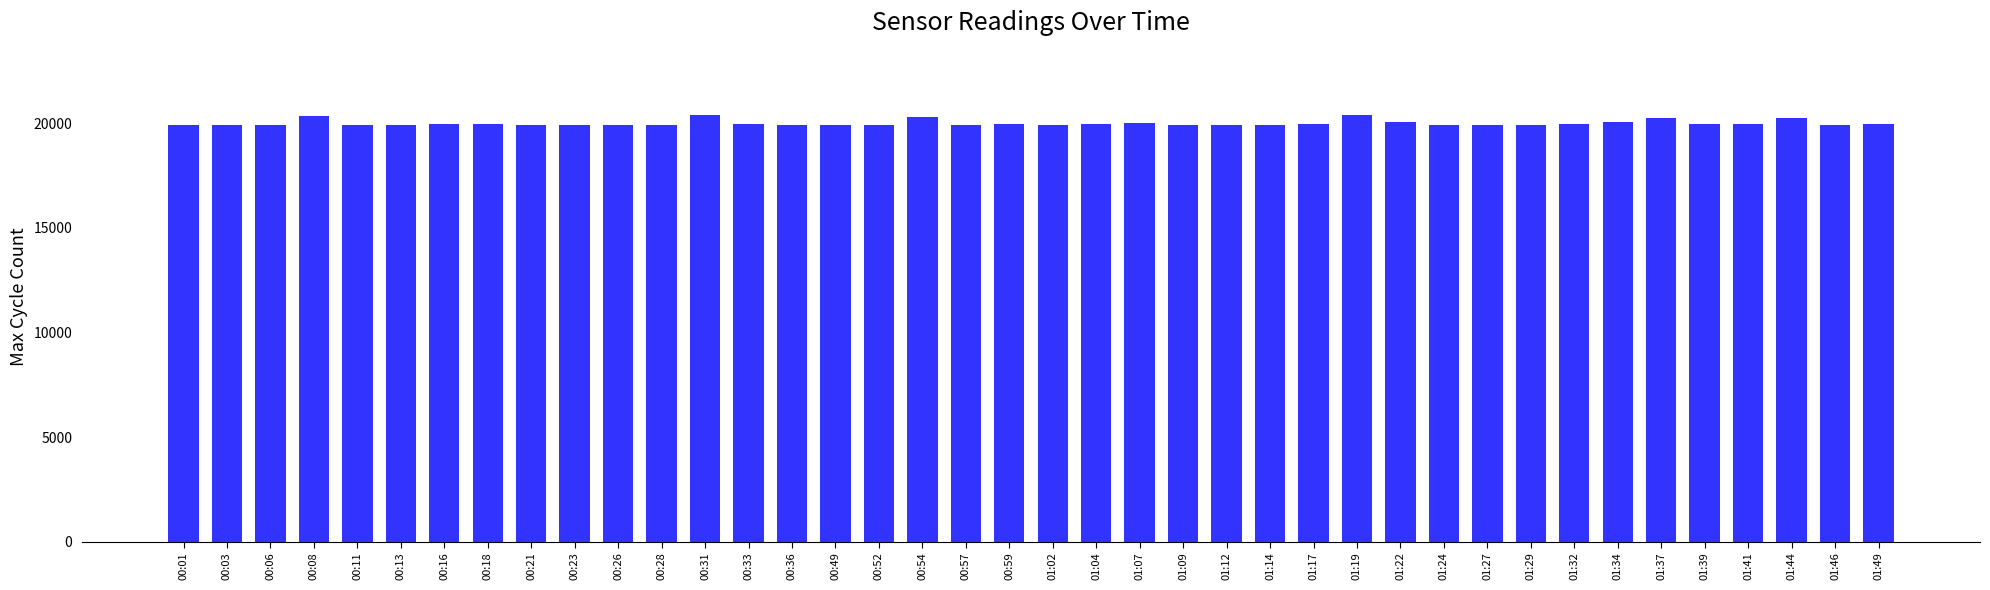

Approximately how many times larger is the value at 00:52 compared to 01:02?

1.0